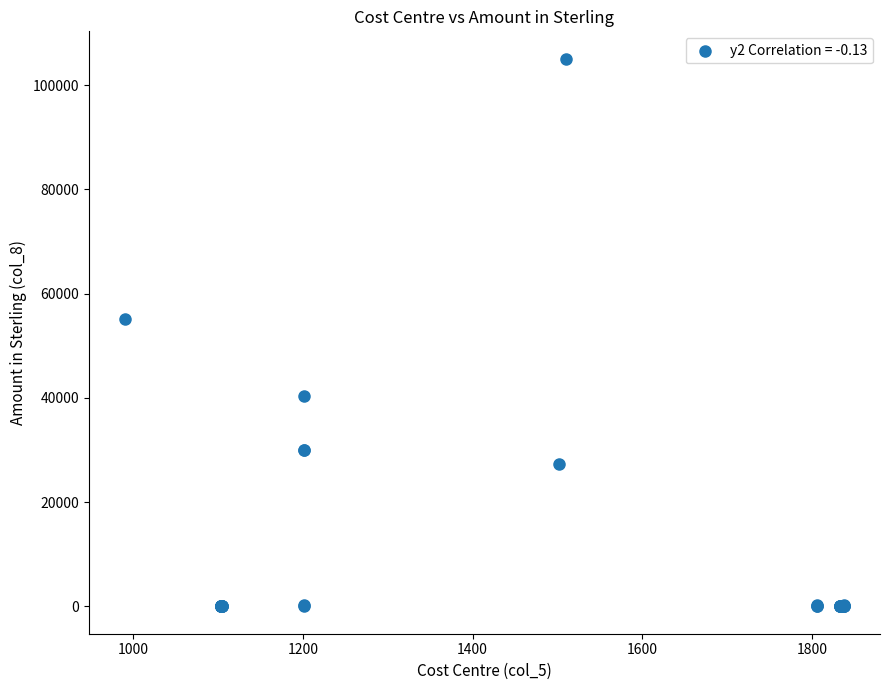

What Y value in the scatter plot is closest to 52540?

55086.7